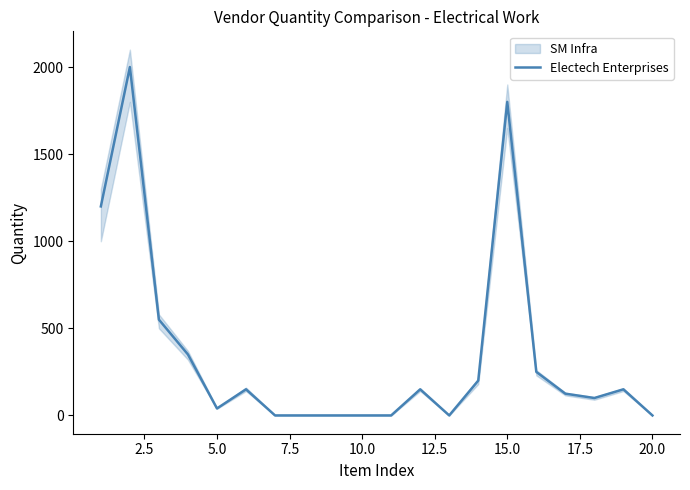

Is this an area chart (filled region under the line)?

No